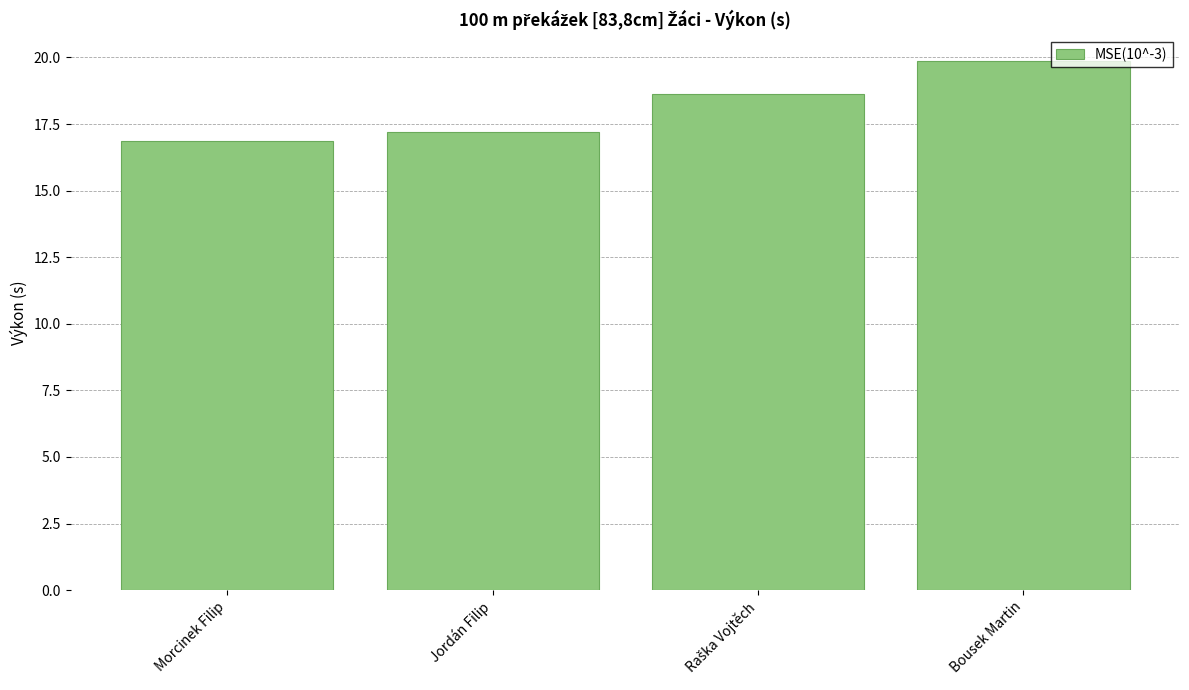

What is the ratio of the value at Morcinek Filip to the value at Bousek Martin?

0.8